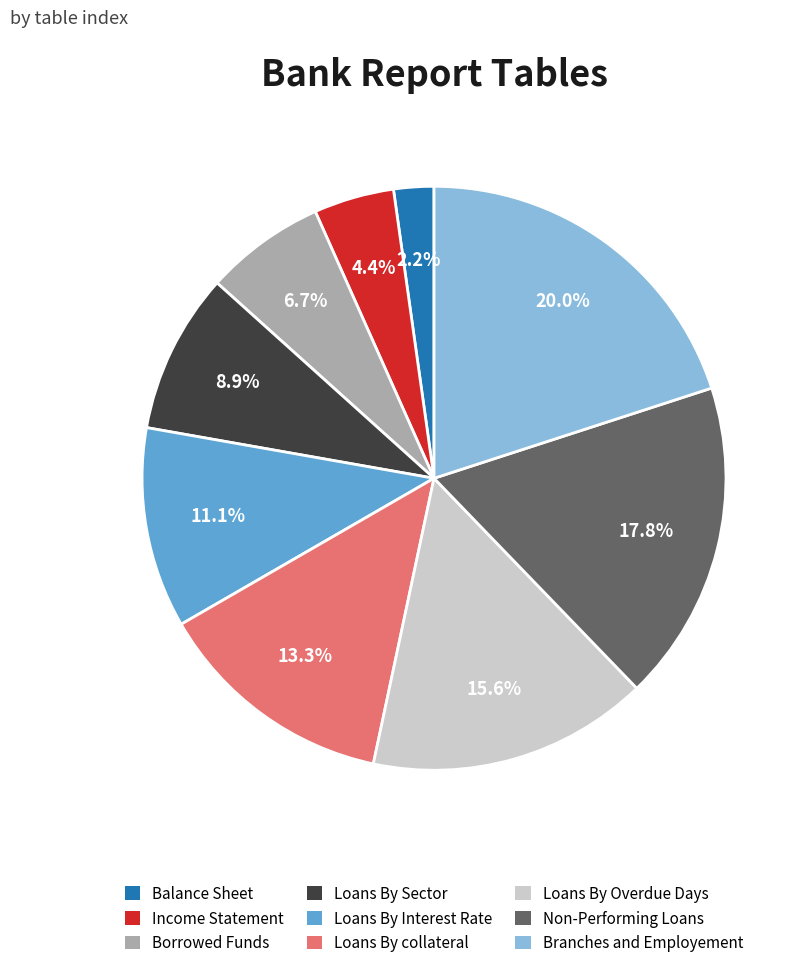

The Income Statement slice represents 4% of the pie. True or false?

True